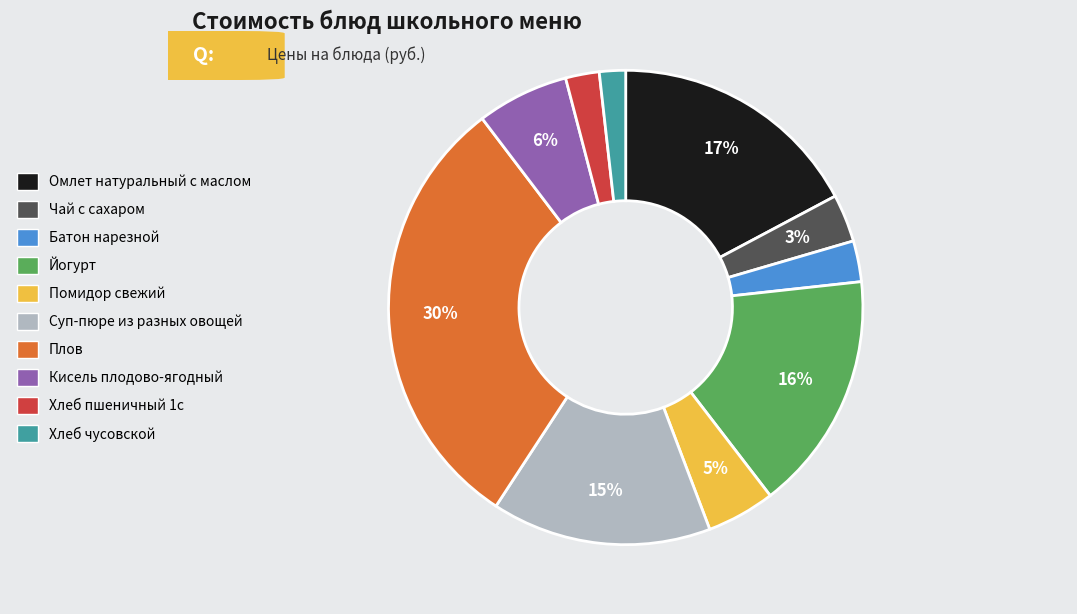

What percentage is the Йогурт slice, to the nearest percent?

16%